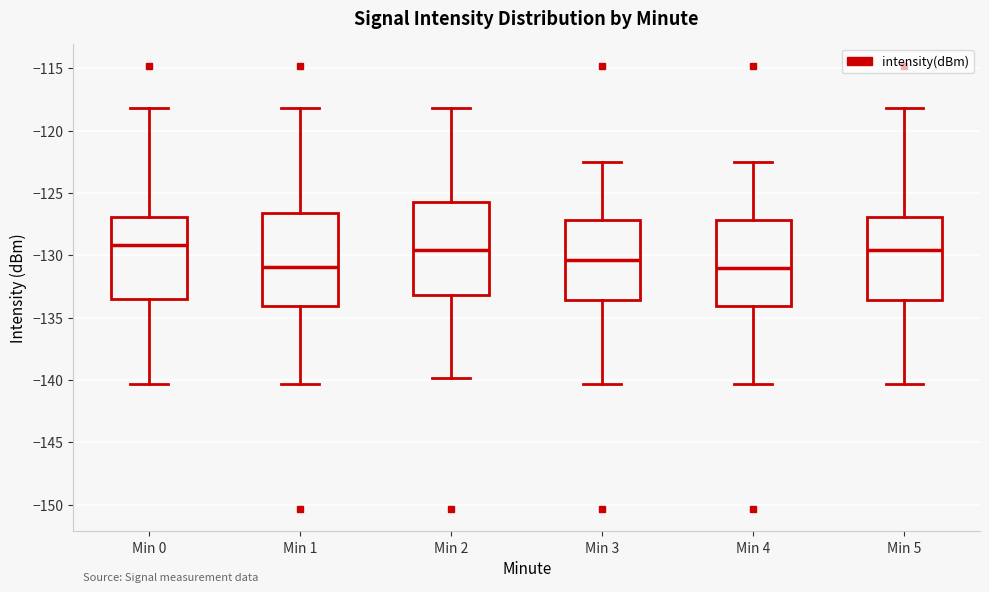

Reading left to right, read every box against the y-axis: the position of its median line, the range the box covers, and the ends of its whiskers. The values are not printed on the chart, so give them approximately, as read against the axis.

Min 0: median -129.0, box -133.5 to -127.0, whiskers -140.5 to -118.0
Min 1: median -131.0, box -134.0 to -126.5, whiskers -140.5 to -118.0
Min 2: median -129.5, box -133.0 to -125.5, whiskers -140.0 to -118.0
Min 3: median -130.5, box -133.5 to -127.0, whiskers -140.5 to -122.5
Min 4: median -131.0, box -134.0 to -127.0, whiskers -140.5 to -122.5
Min 5: median -129.5, box -133.5 to -127.0, whiskers -140.5 to -118.0